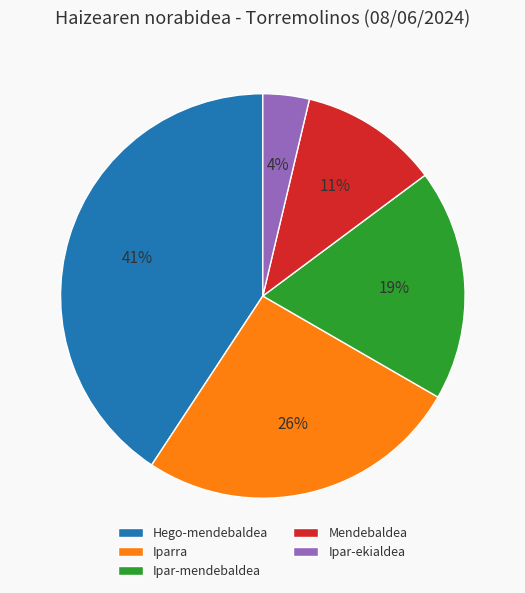

Does Iparra represent more than half of the total?

No